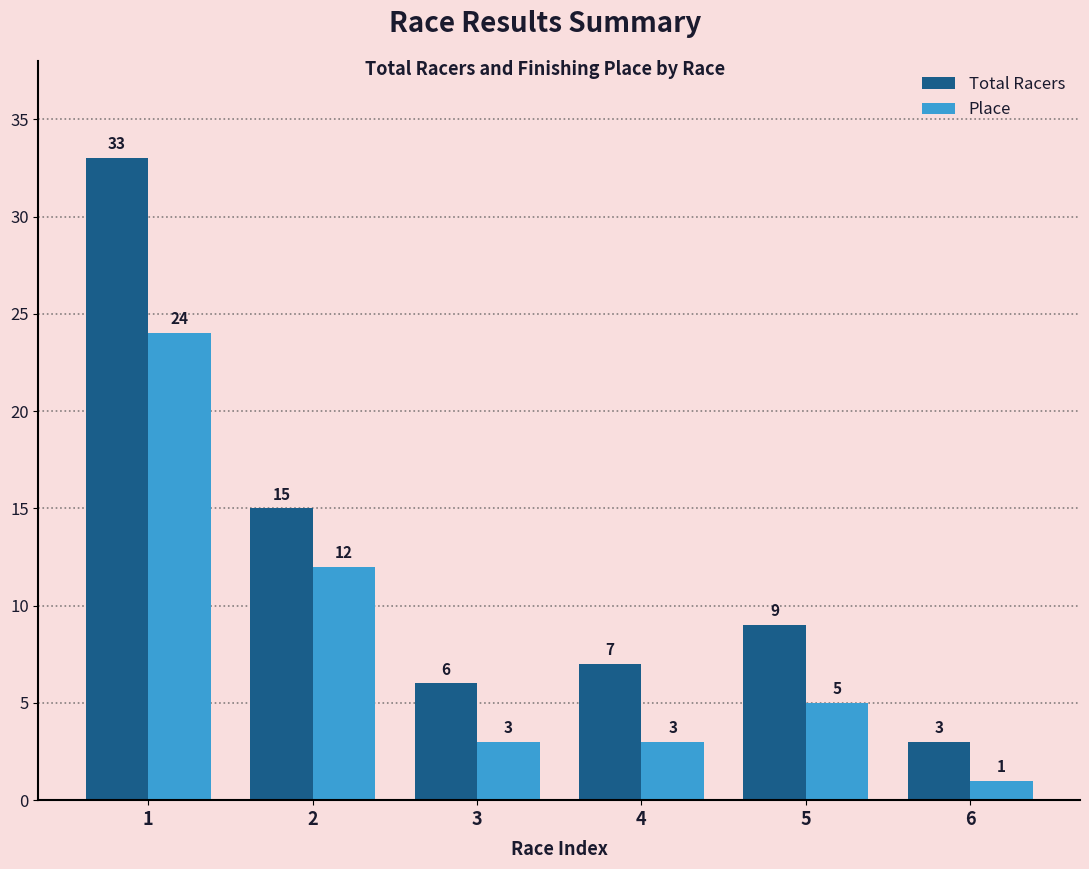

What is the value of the Total Racers bar at the 2nd from the left?

15